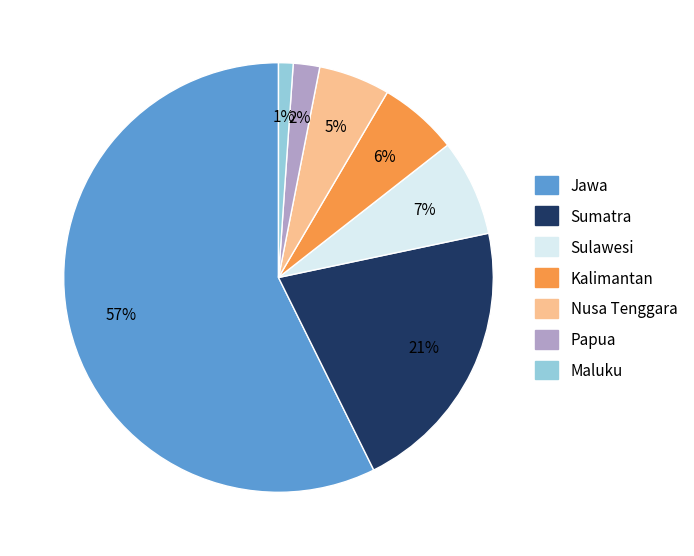

Does any single category account for the majority?

Yes